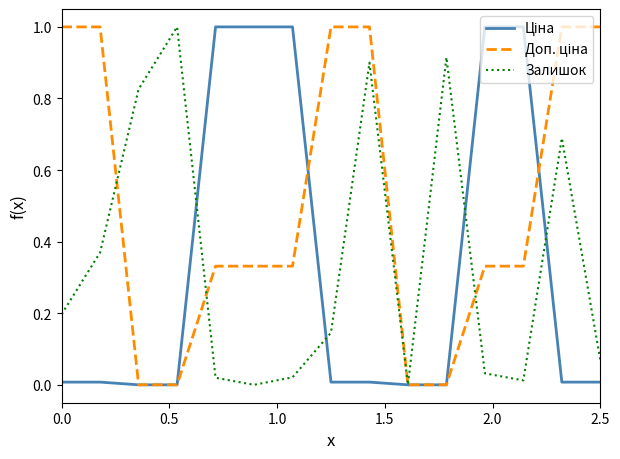

What is the highest value of the Залишок series?

1.0